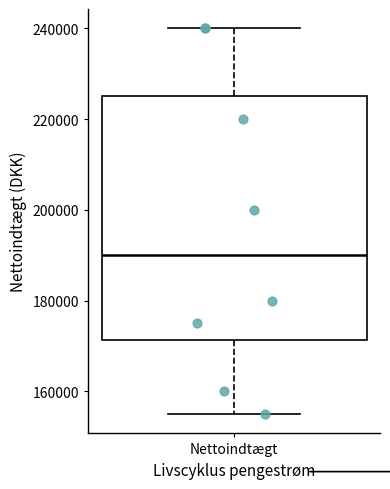

Read this box plot against the y-axis: the position of the median line, the range covered by the box, and the ends of both whiskers. The values are not printed on the chart, so give them approximately, as read against the axis.

median 190000, box 172000 to 226000, whiskers 156000 to 240000